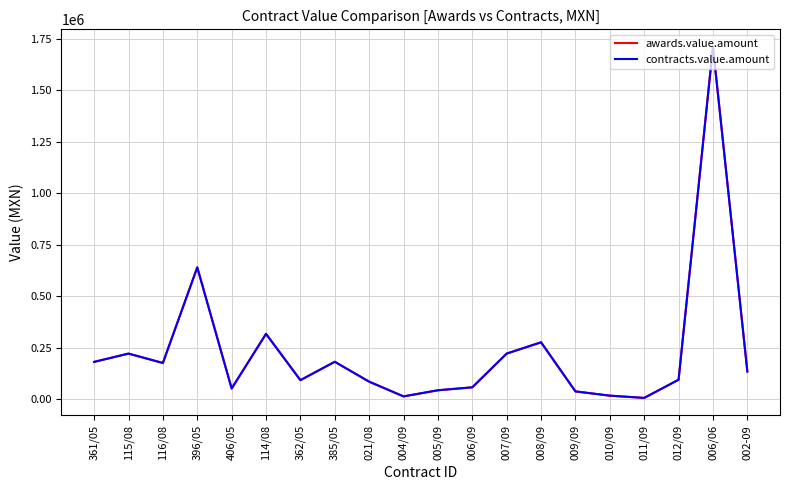

Between 002-09 and 021/08, which is larger?

002-09